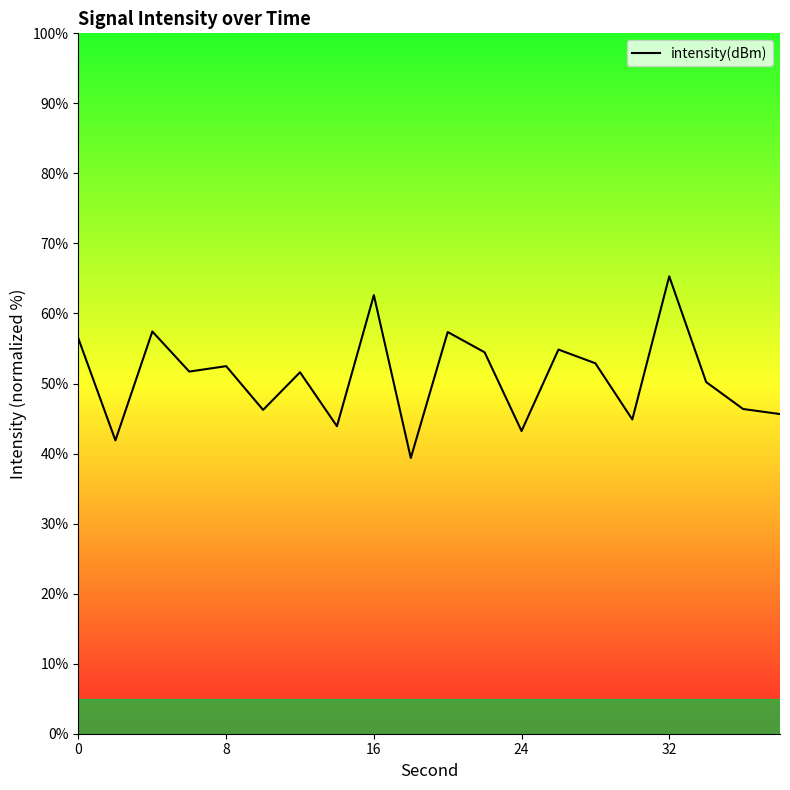

How many values are below 51?

9